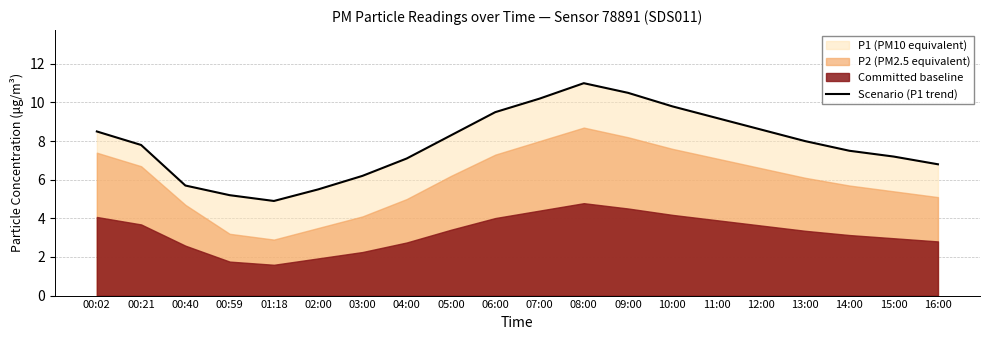

Where is the first local maximum?

08:00